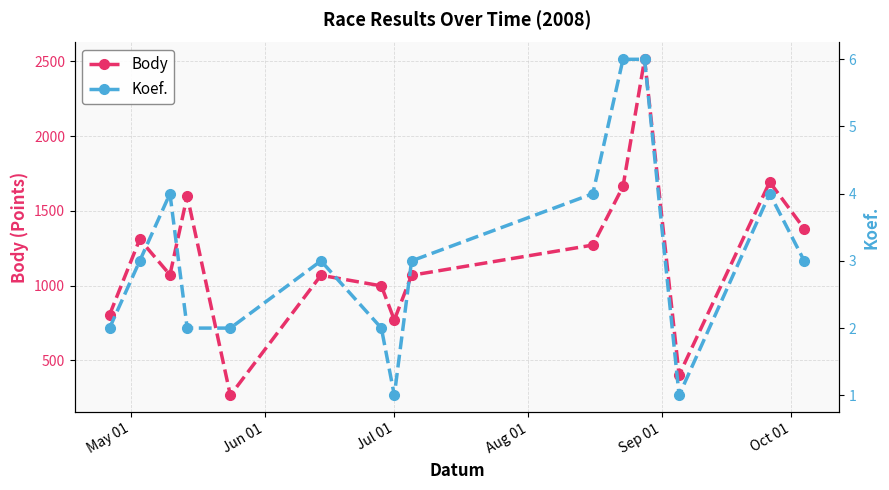

How many interior local valleys does the Body series have?

4